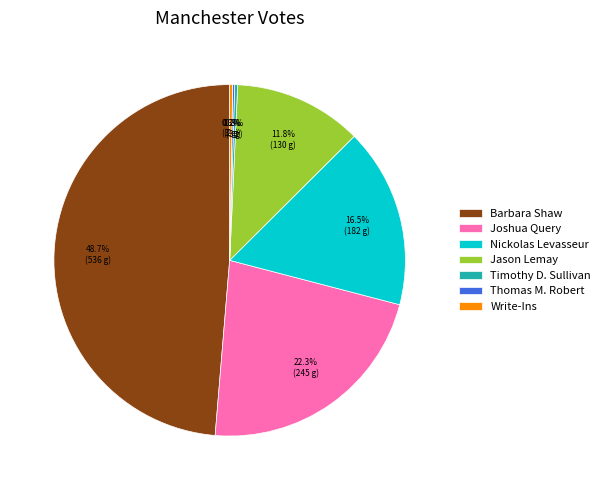

Combined, what portion of the pie is Joshua Query and Jason Lemay?

34.1%